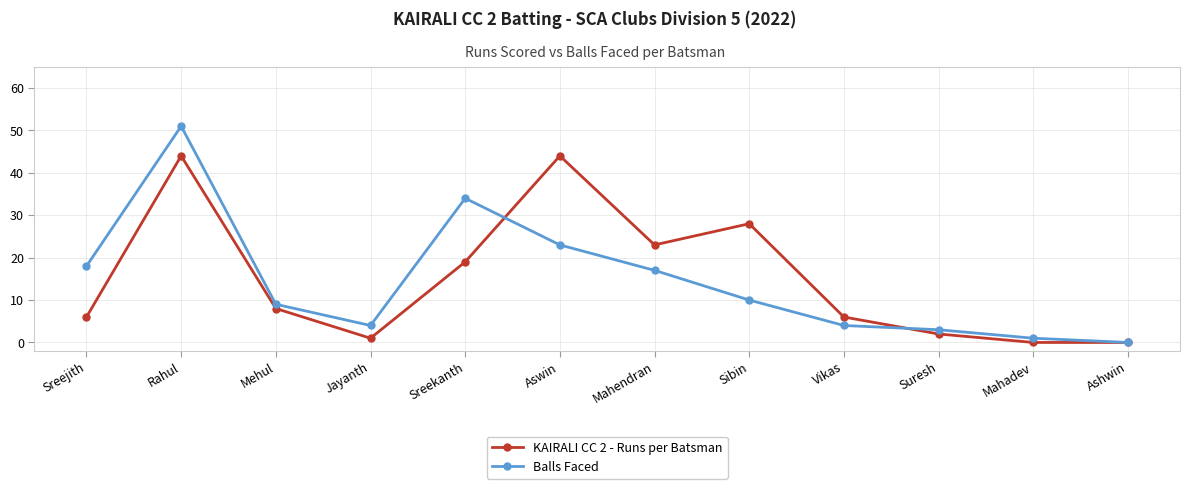

What is the label of the 2nd point from the left?

Rahul